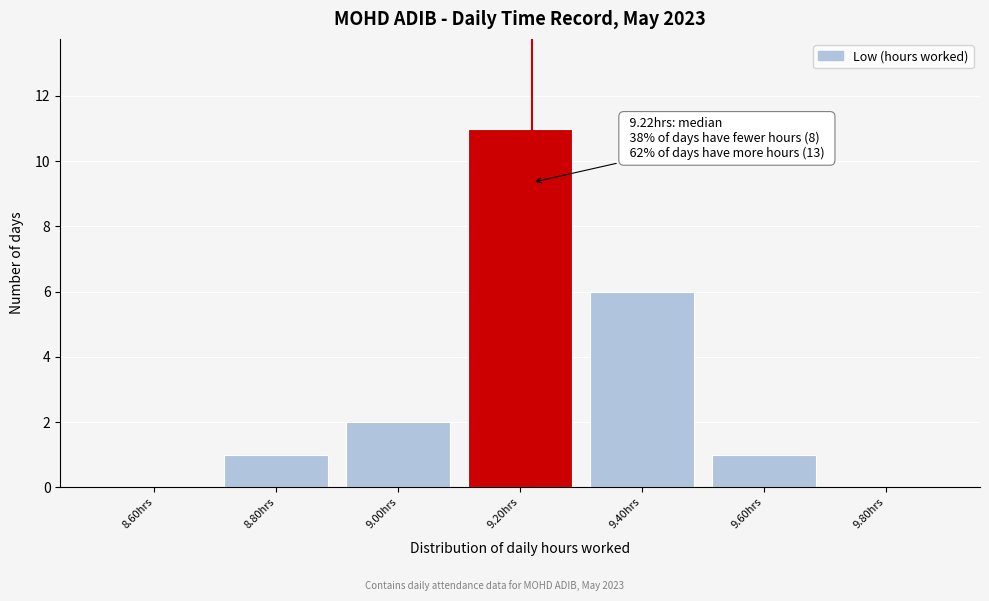

Over which range of the x-axis is the bar tallest?

9.1 to 9.3